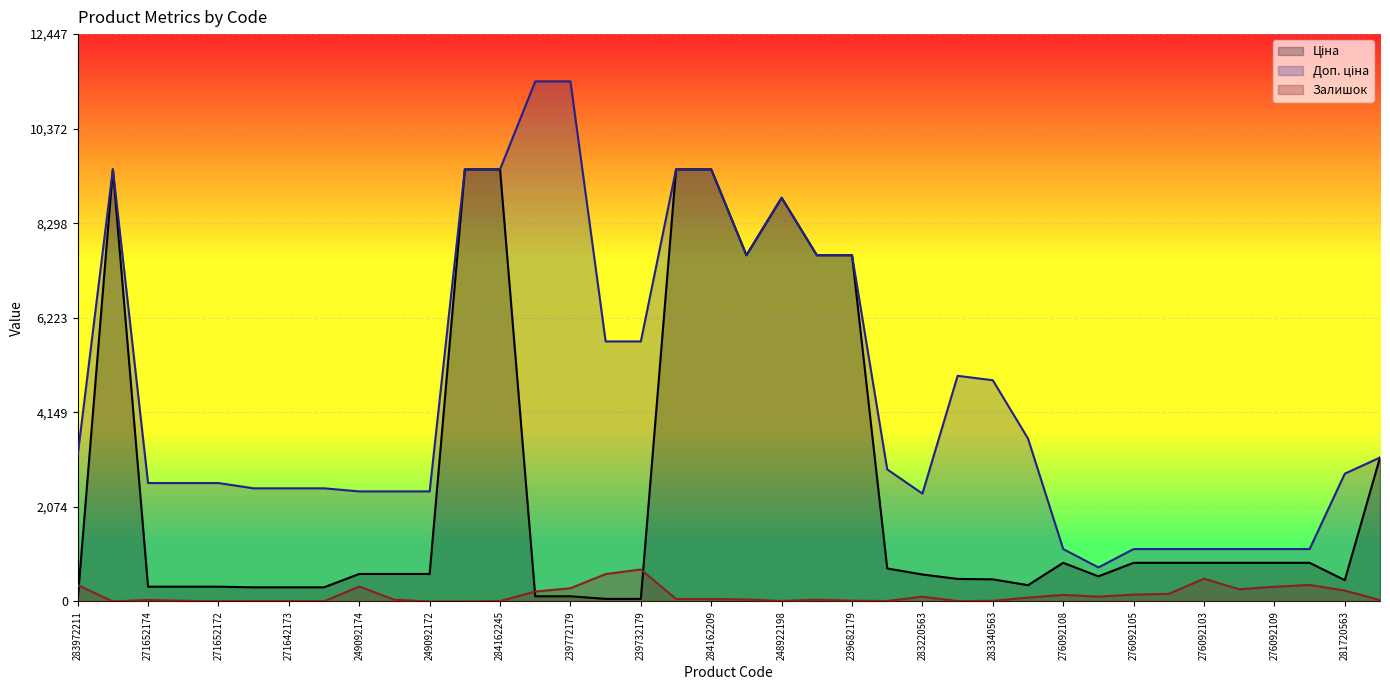

At 283340563, list the series in order from smallest to largest.

Залишок, Ціна, Доп. ціна